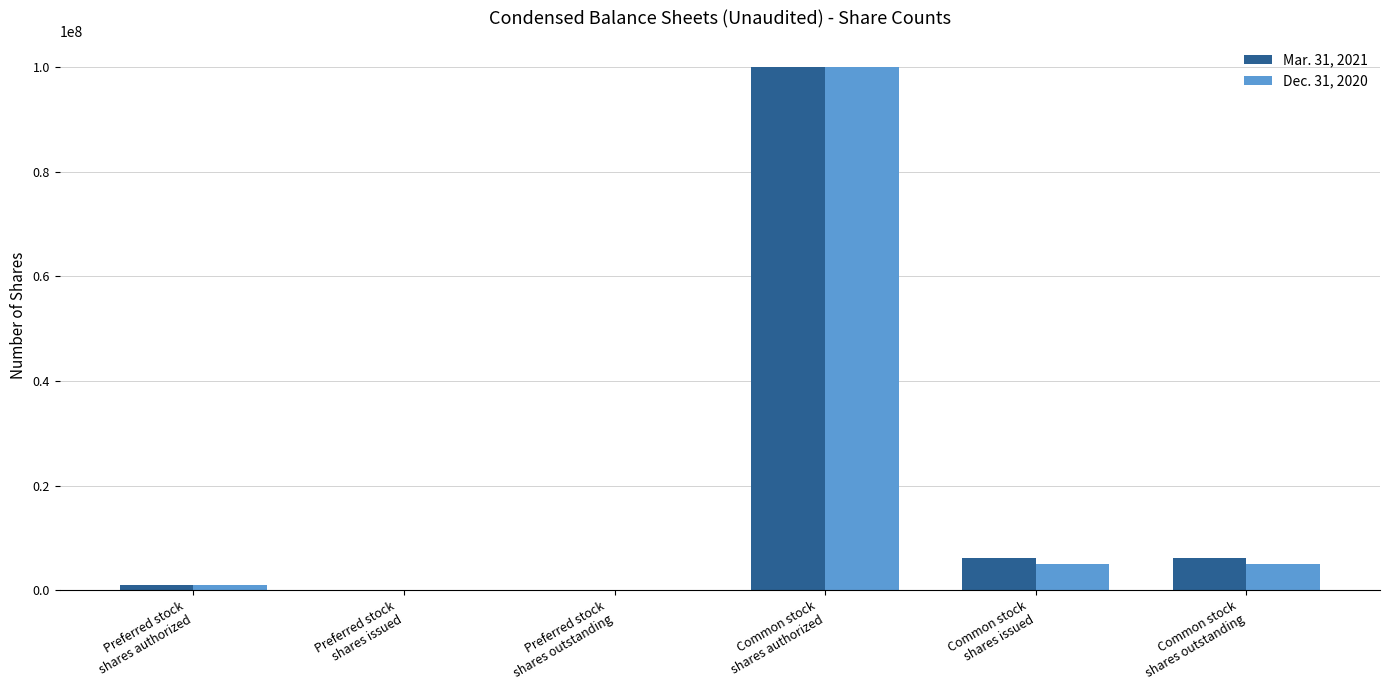

How many data points does each series have?

6